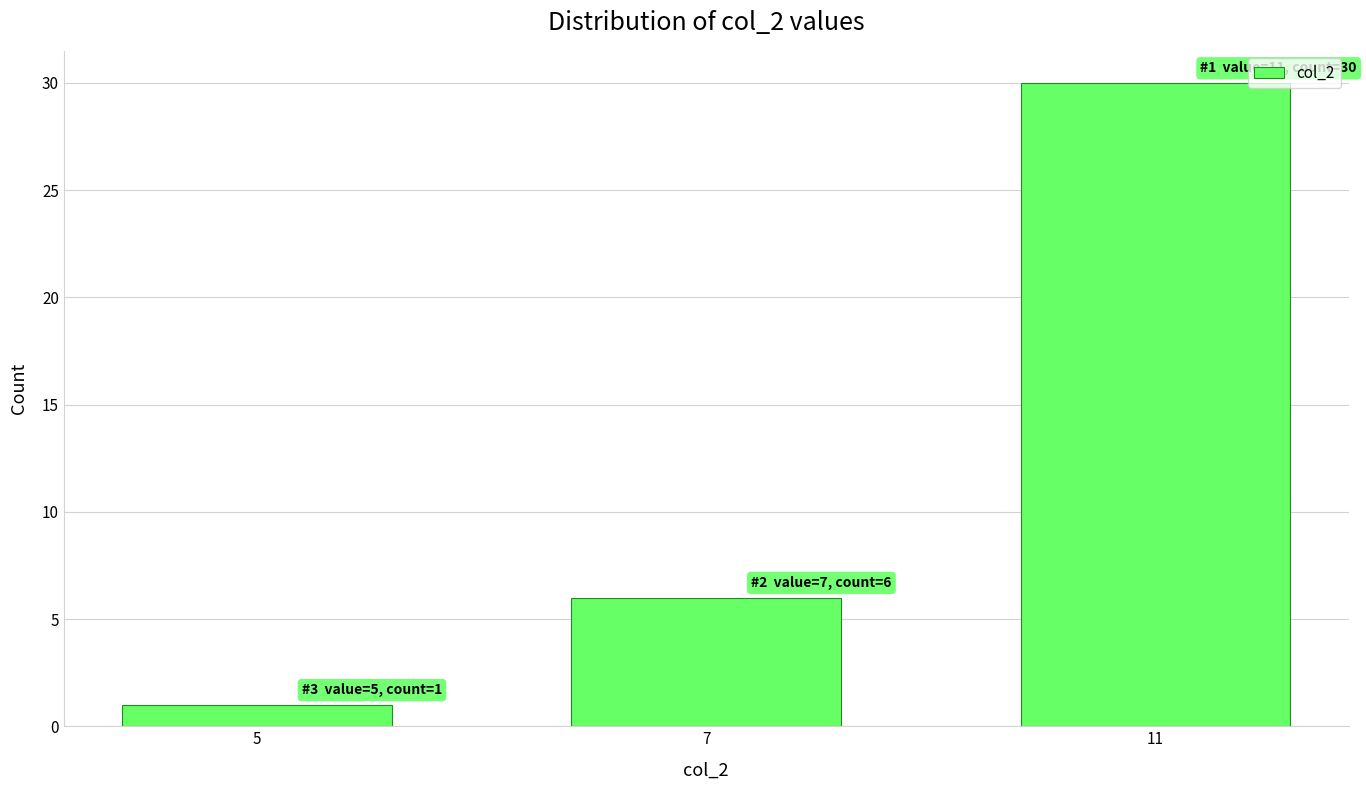

Reading right to left, transcribe all the data shown in this chart.

11=30	7=6	5=1